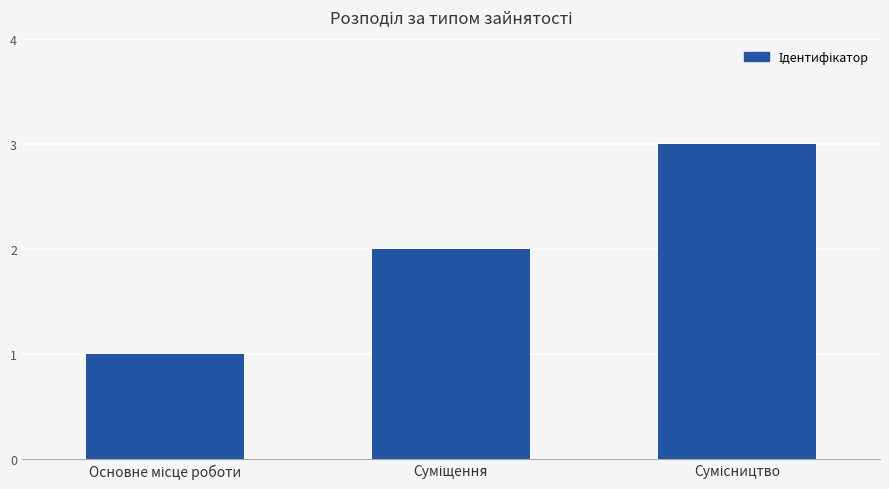

What is the sum of all values?

6